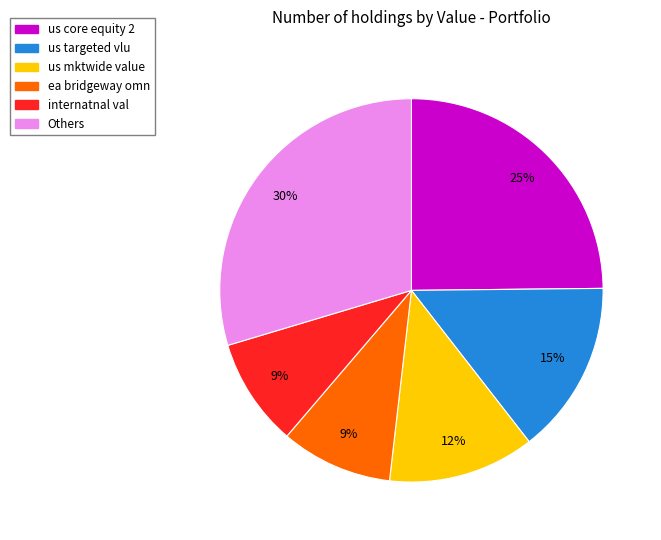

Is there any slice that represents more than half of the pie?

No